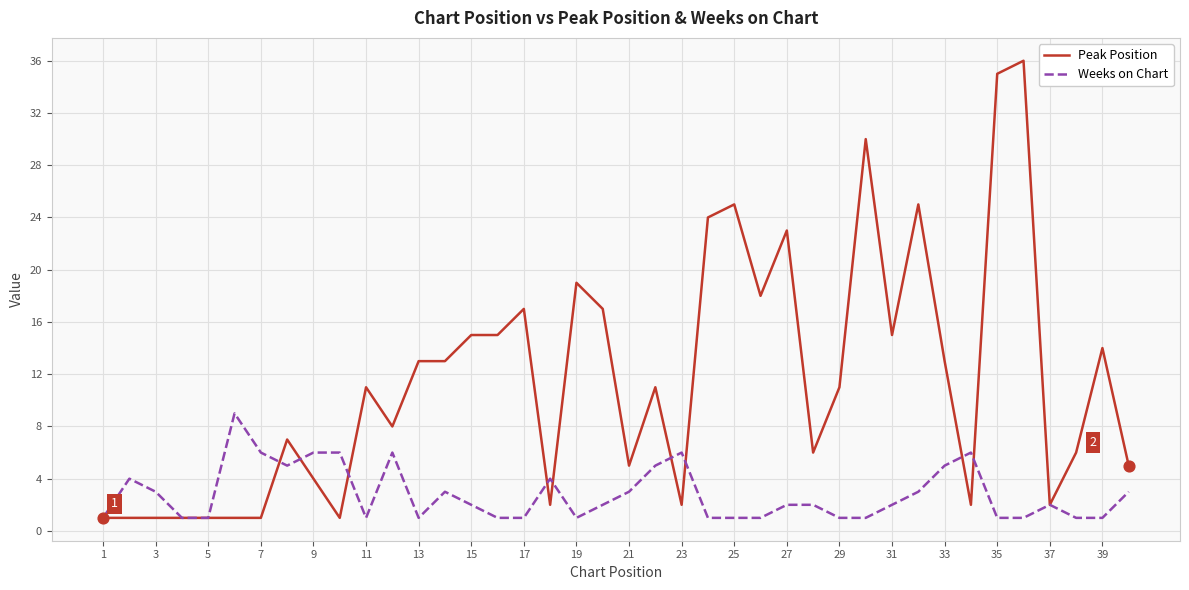

Which series has the largest total across all categories?

Peak Position